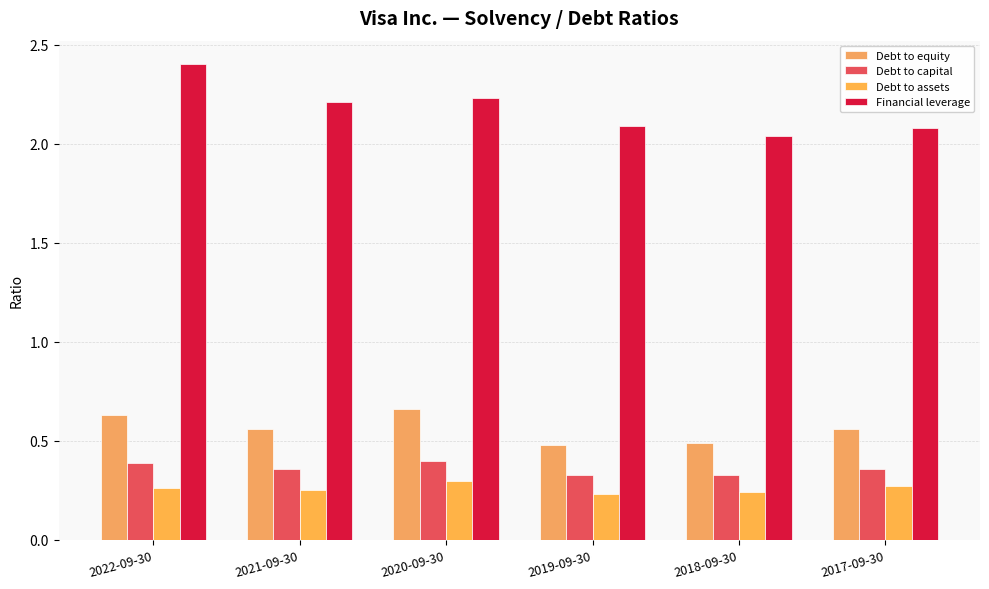

At which label is Debt to capital closest to 0?

2019-09-30